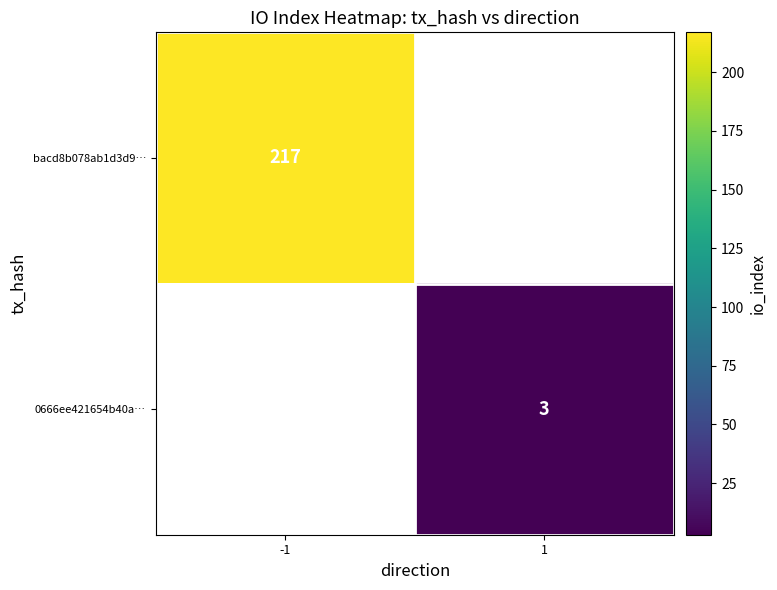

Is the value of bacd8b078ab1d3d9… at -1 greater than the value of 0666ee421654b40a… at 1?

Yes